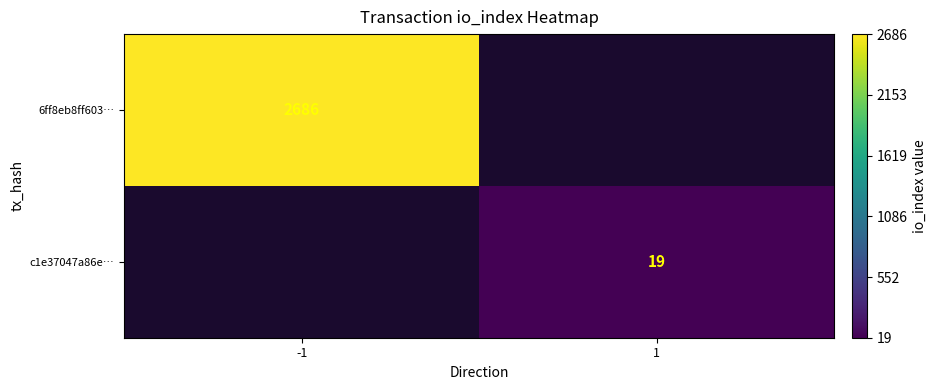

What is the smallest value displayed?

19.0